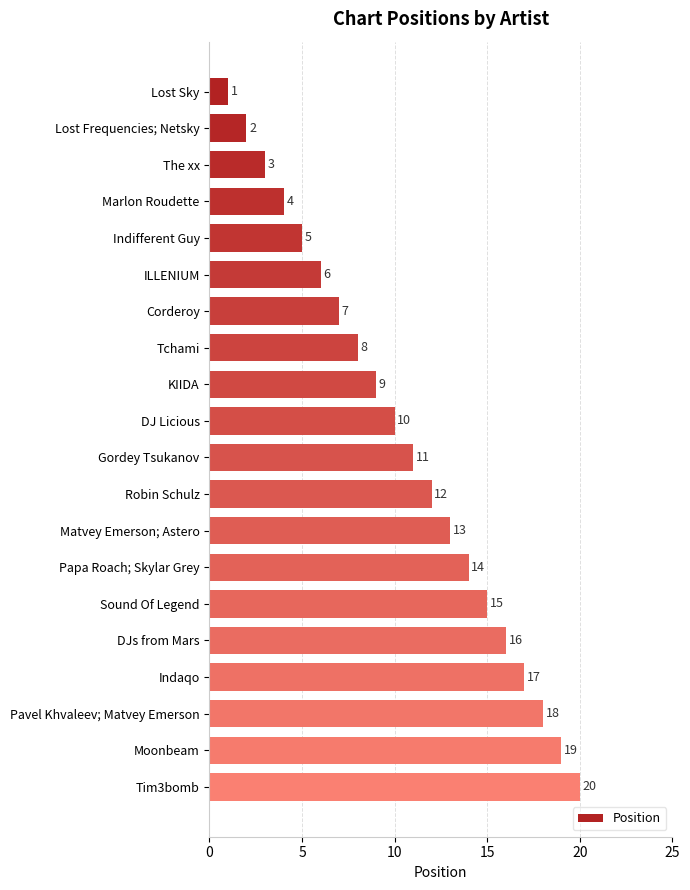

What is the difference between the second highest and second lowest values?

17